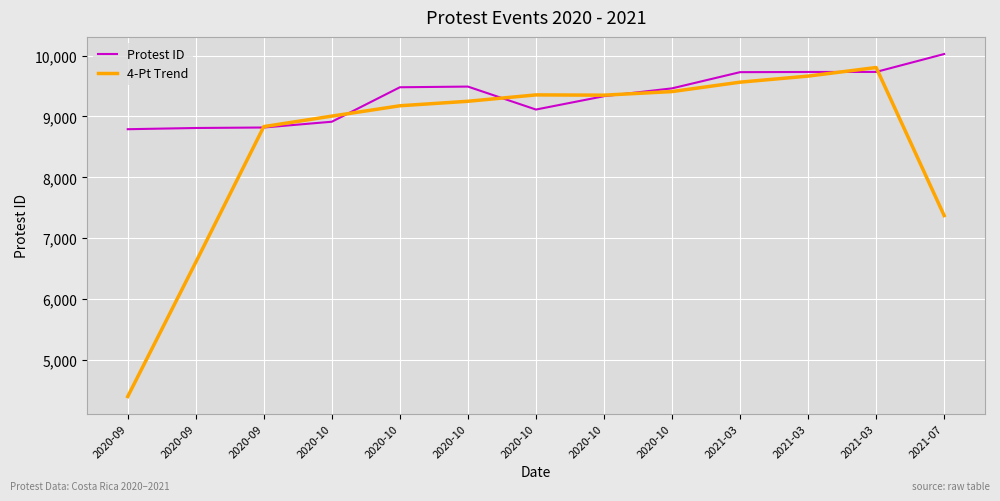

List the labels in order of Protest ID value, largest first.

2021-07, 2021-03, 2021-03, 2021-03, 2020-10, 2020-10, 2020-10, 2020-10, 2020-10, 2020-10, 2020-09, 2020-09, 2020-09